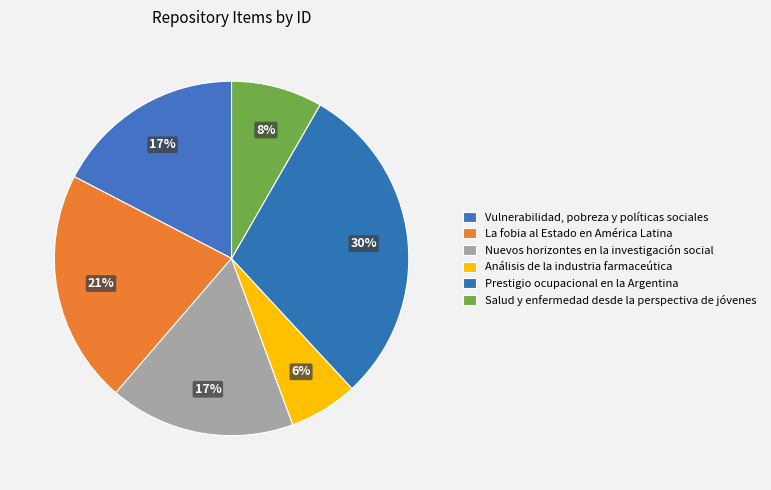

How many slices are in this pie chart?

6